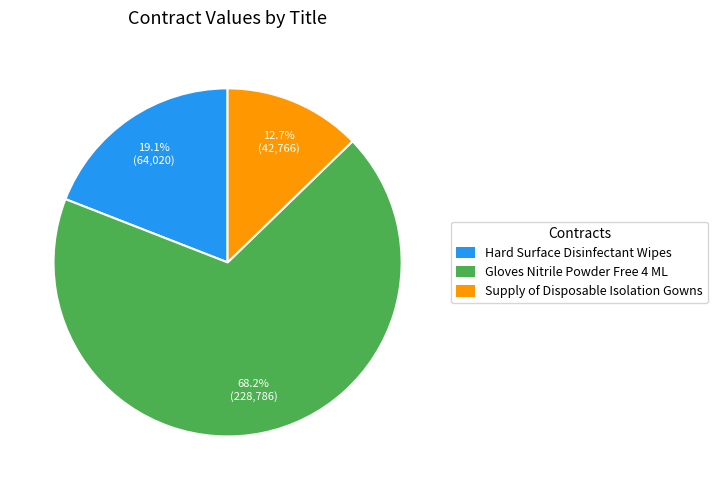

How many slices are in this pie chart?

3